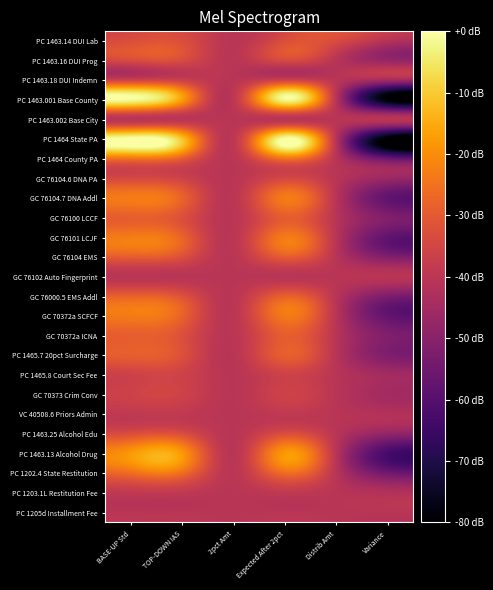

How many distinct data groups are displayed?

25